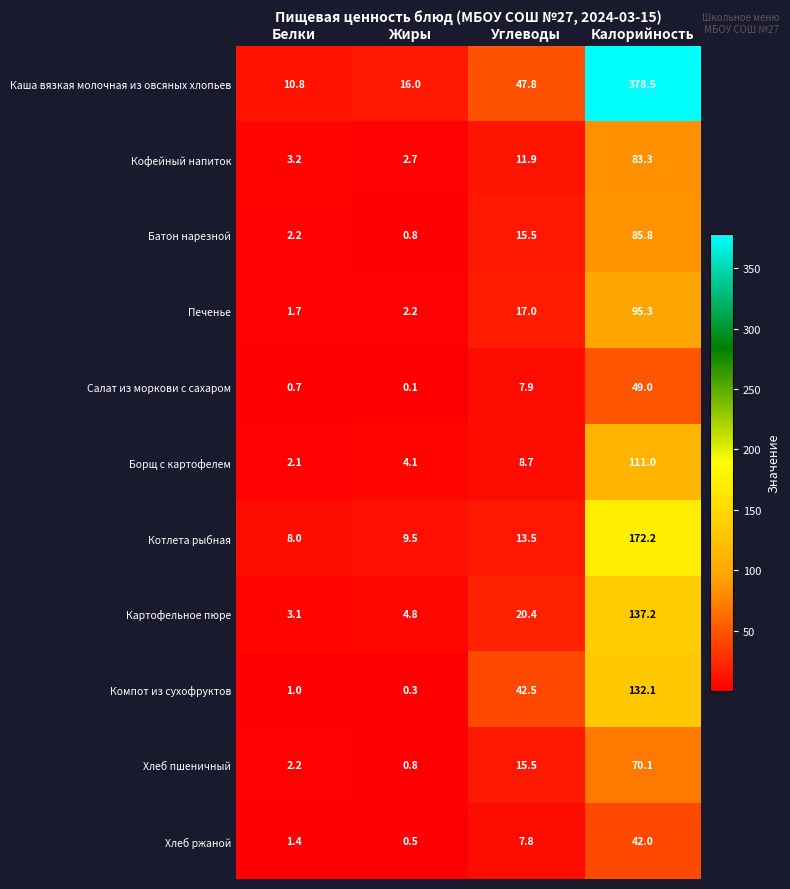

What is the difference between the Картофельное пюре values at Калорийность and Жиры?

132.4